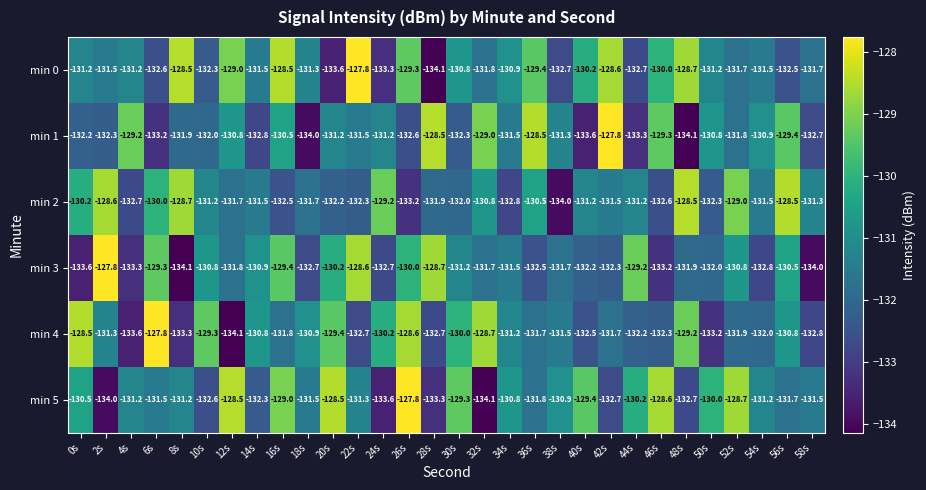

True or false: min 1 has a value of -127.8 at 42s.

True